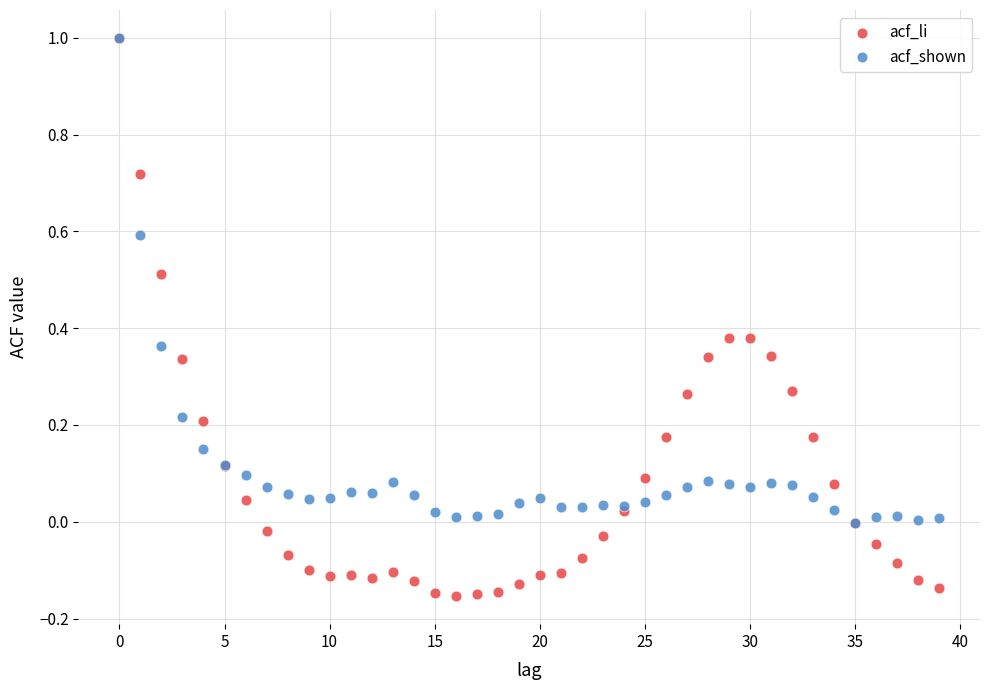

What are all the series names shown in the legend?

acf_li, acf_shown